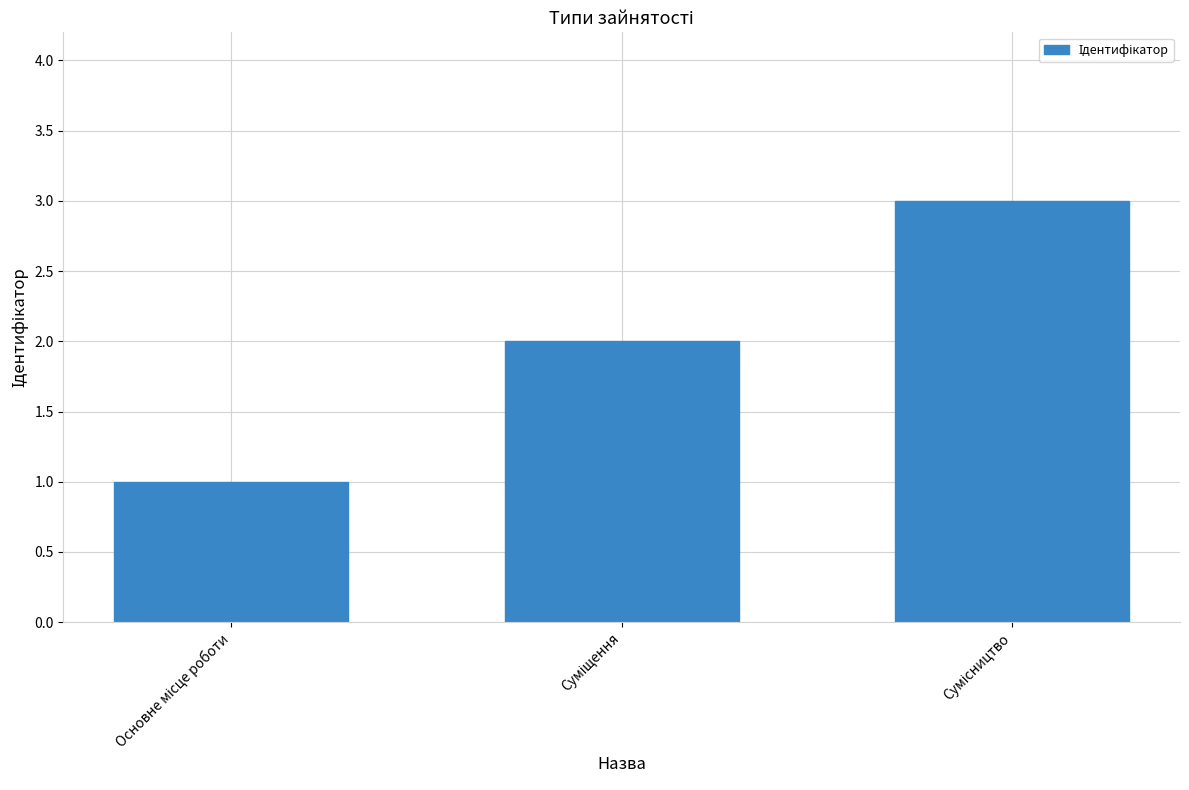

What is the value of the 1st bar from the left?

1